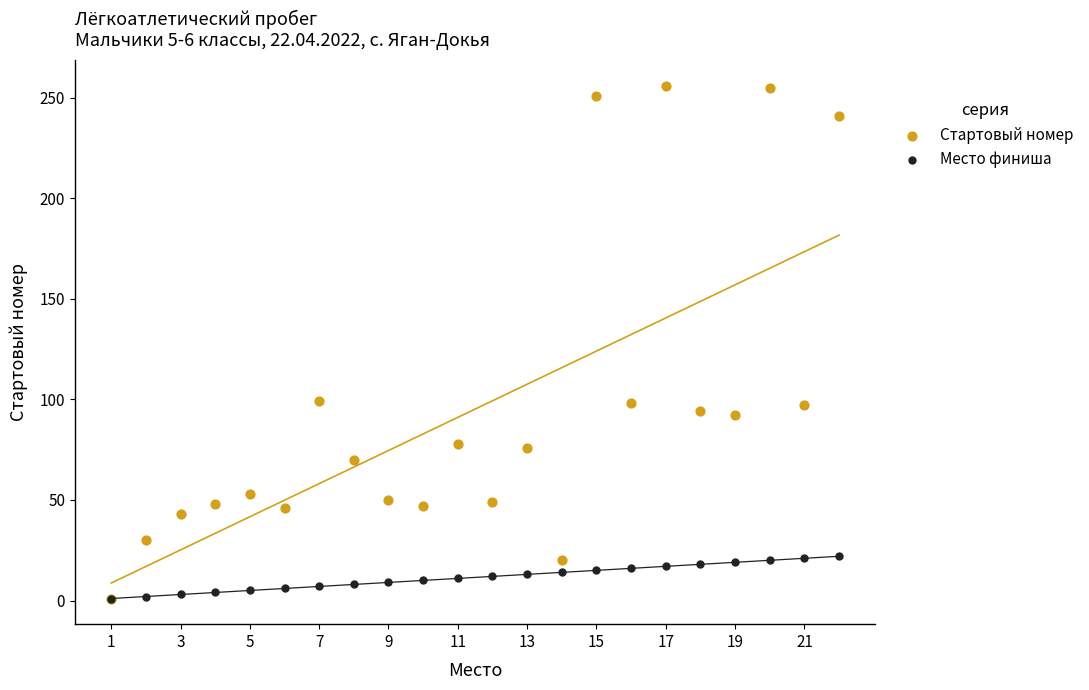

Which series reaches the maximum Y coordinate?

Стартовый номер